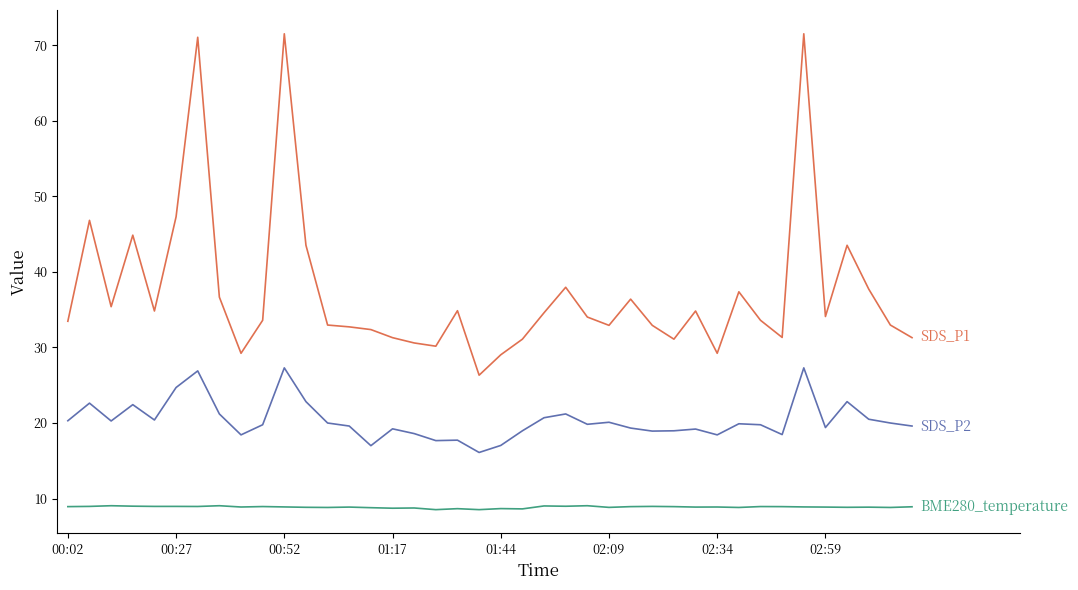

What is the minimum value shown in the chart?

8.5